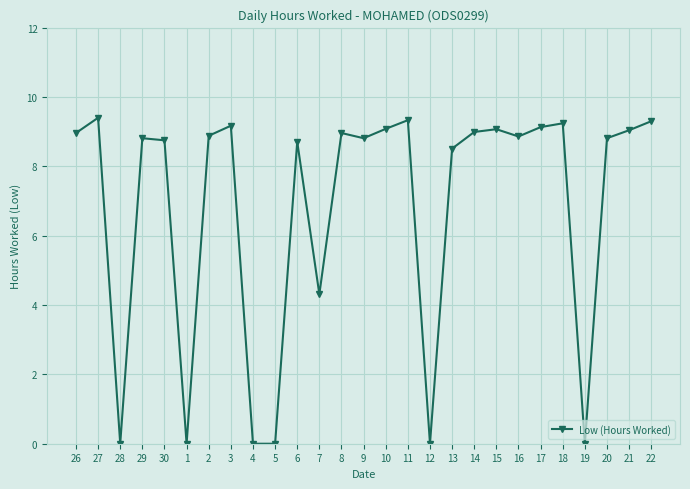

The value at 17 is 12.1. True or false?

False